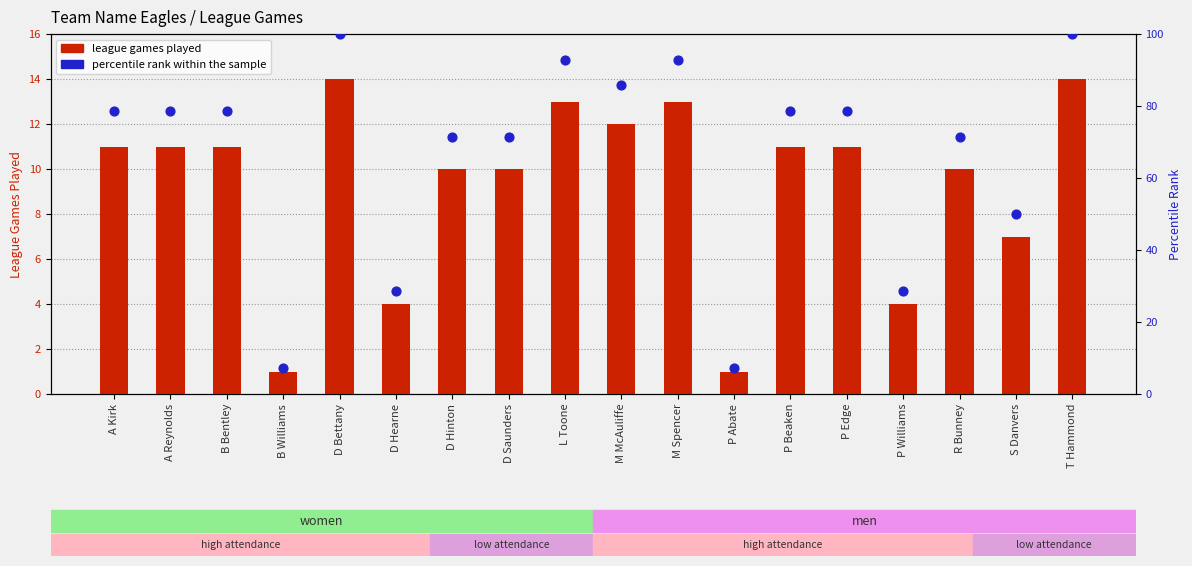

At how many categories does at least one series exceed 29?

14